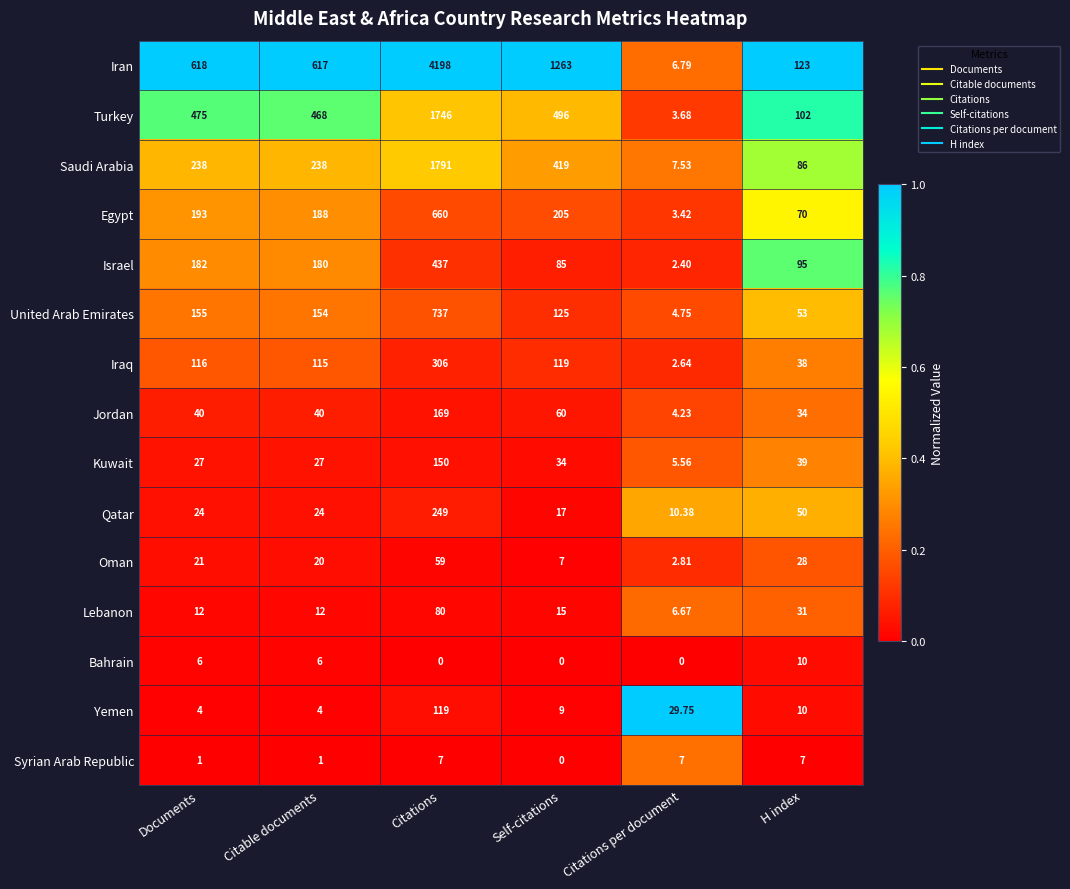

Rank the series by their maximum value, from lowest to highest.

Syrian Arab Republic, Bahrain, Oman, Lebanon, Yemen, Kuwait, Jordan, Qatar, Iraq, Israel, Egypt, United Arab Emirates, Turkey, Saudi Arabia, Iran